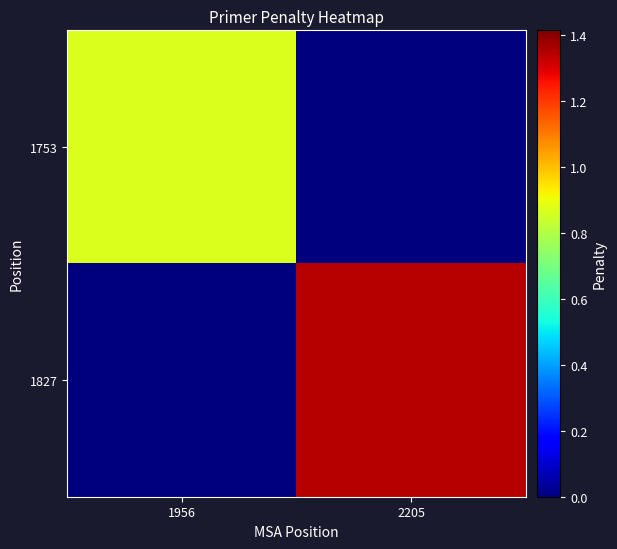

Reading left to right, what are all the values shown in this chart?

1753: 1956=0.9	2205=0.0
1827: 1956=0.0	2205=1.3